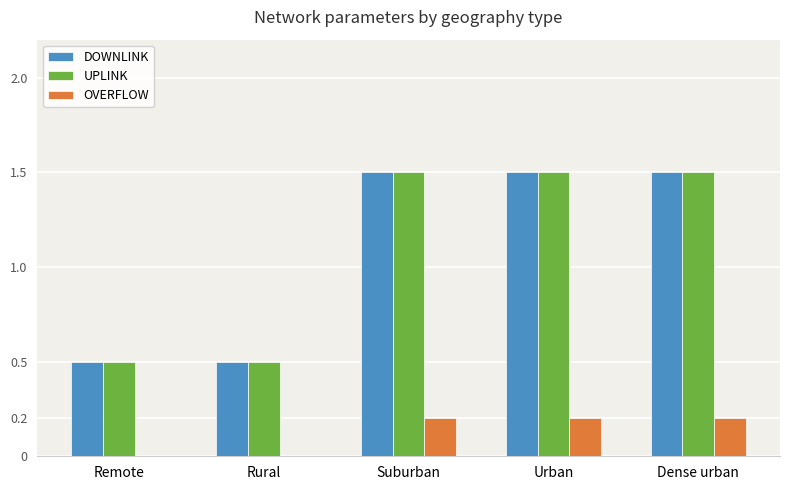

What is the total value across all series at Urban?

3.2